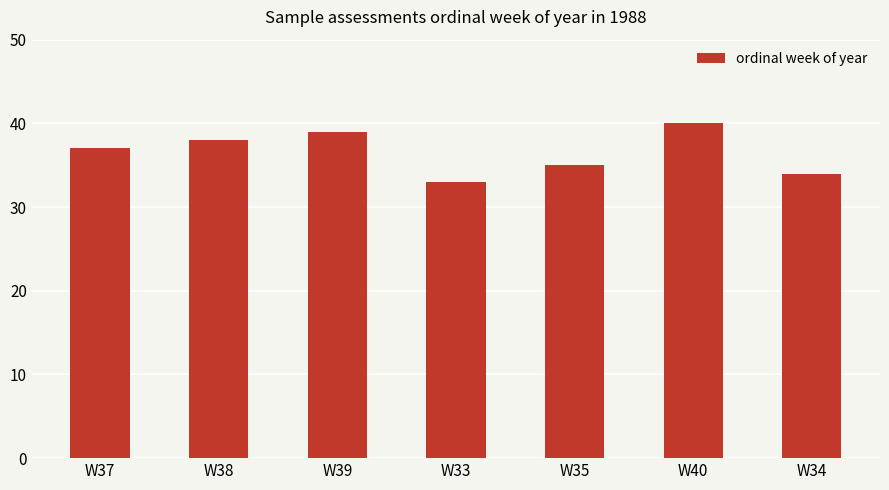

What is the smallest value displayed?

33